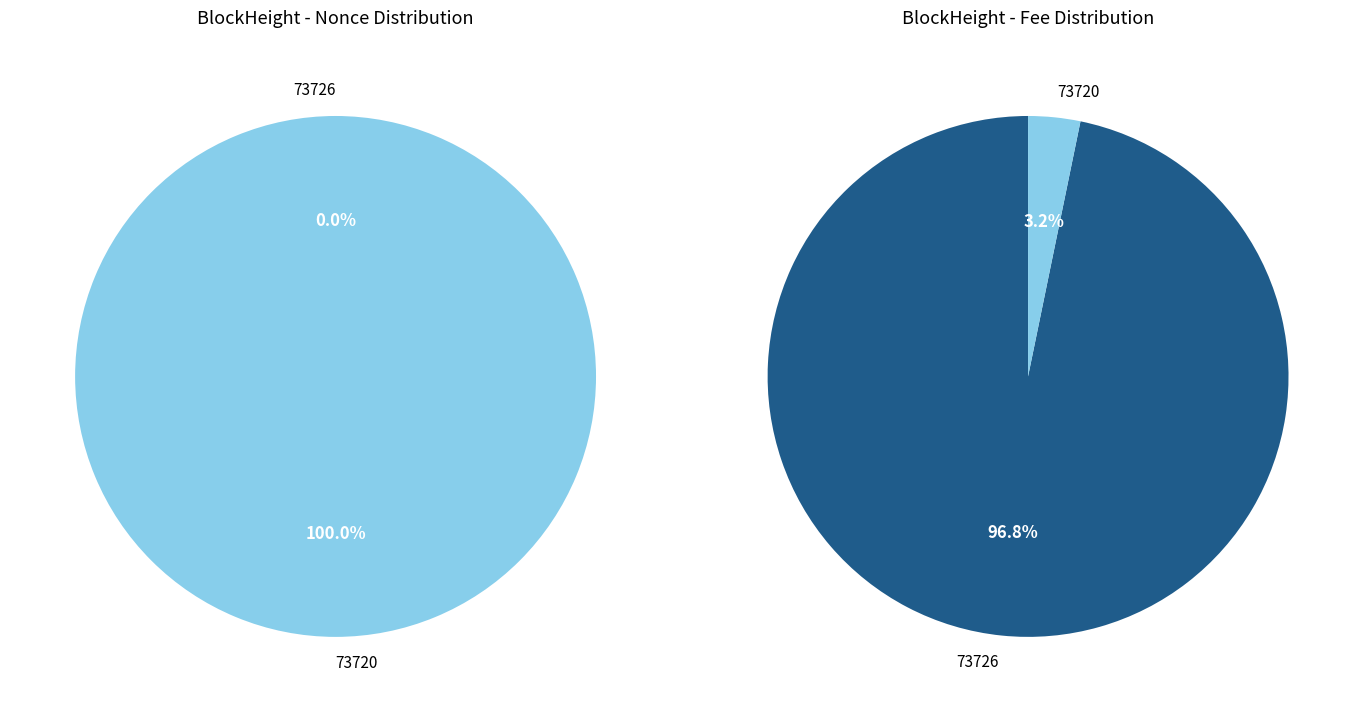

Is 73720 the majority of the pie?

No